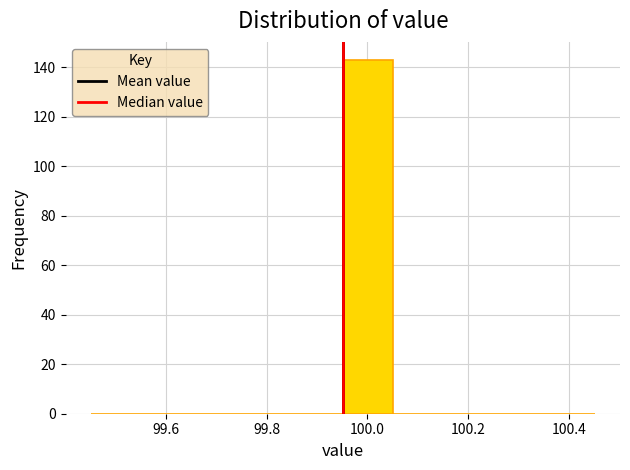

Which range on the x-axis has the tallest bar?

99.96 to 100.06